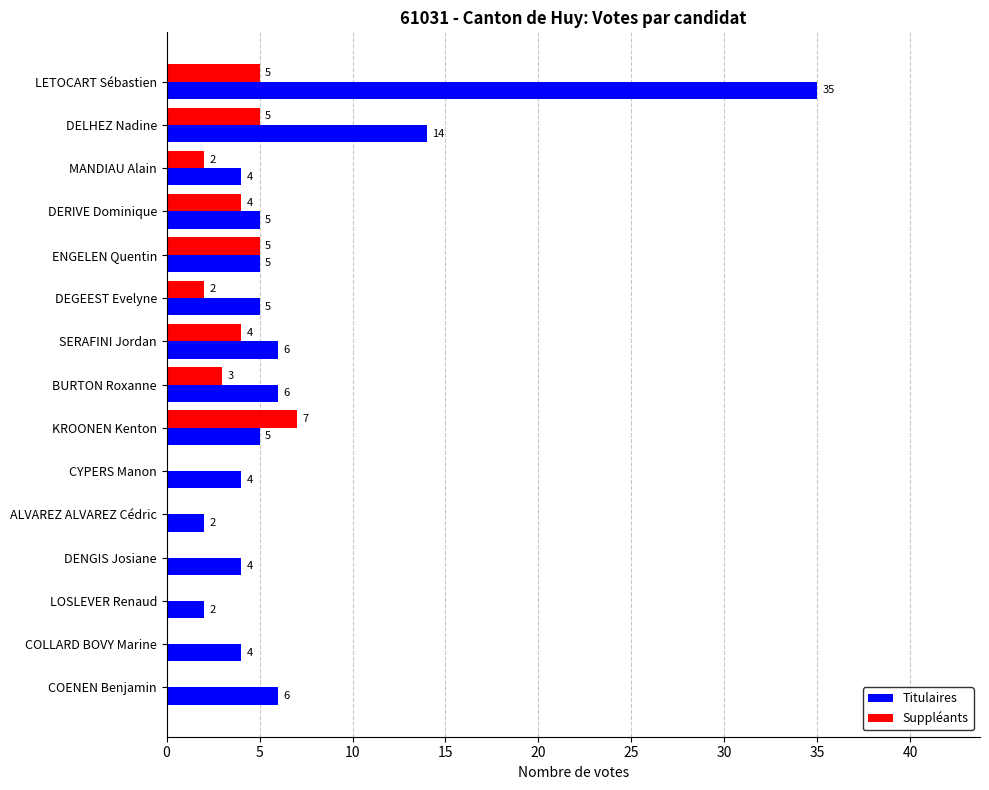

At which label is Titulaires closest to 18?

DELHEZ Nadine